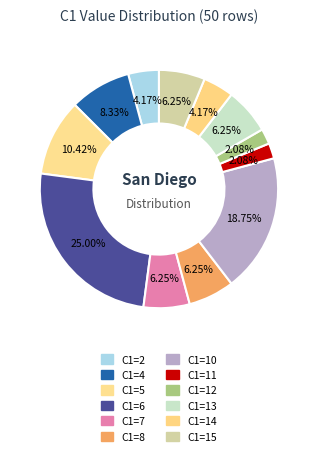

How many slices are in this pie chart?

12